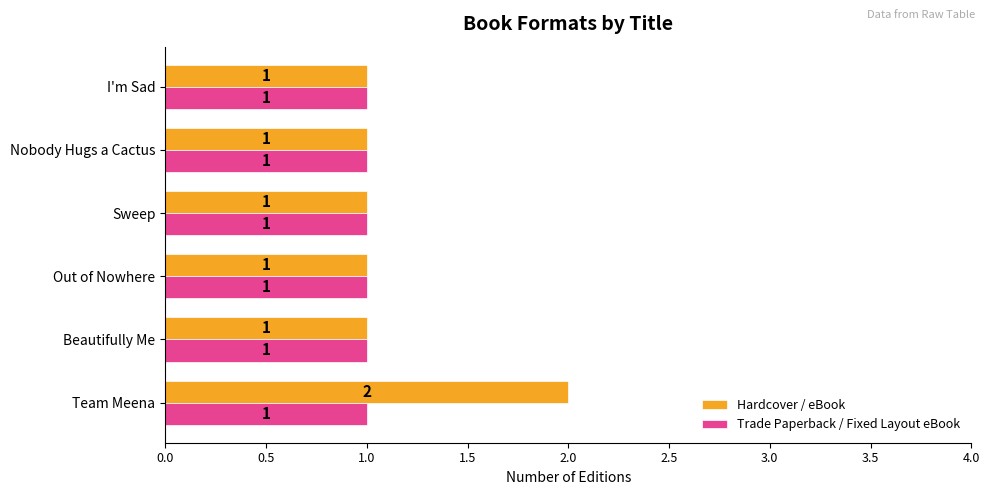

List the series in order of their peak value, highest first.

Hardcover / eBook, Trade Paperback / Fixed Layout eBook